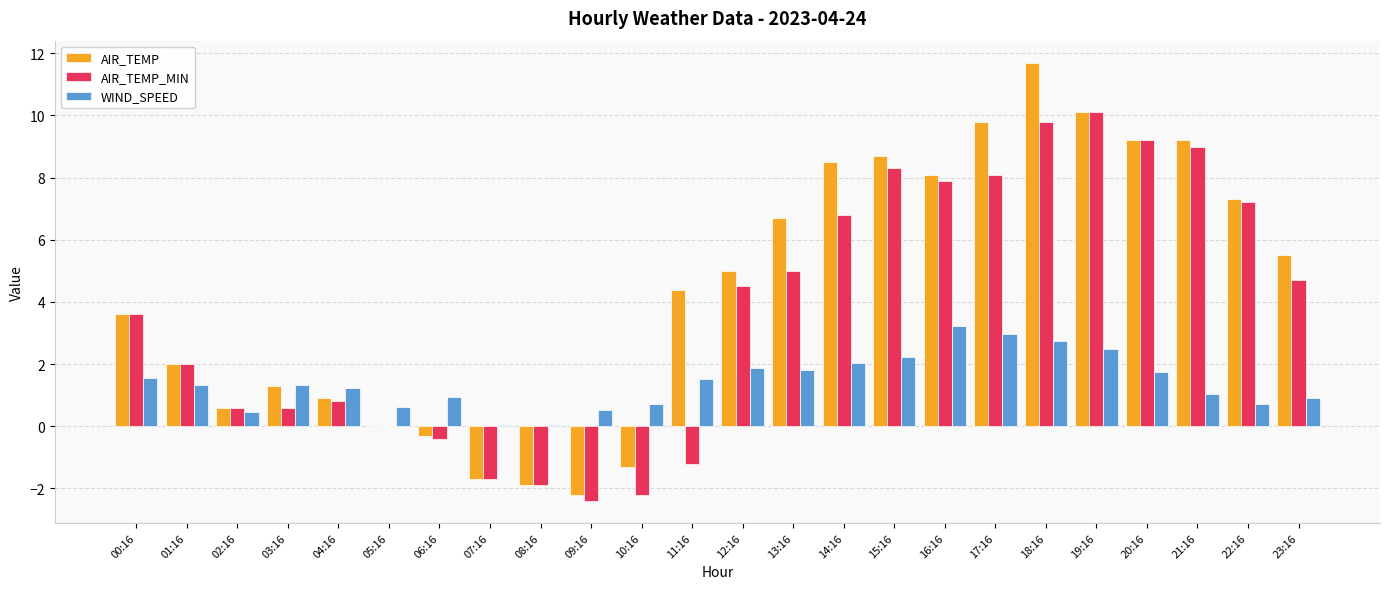

What is the sum of all WIND_SPEED values?

34.1